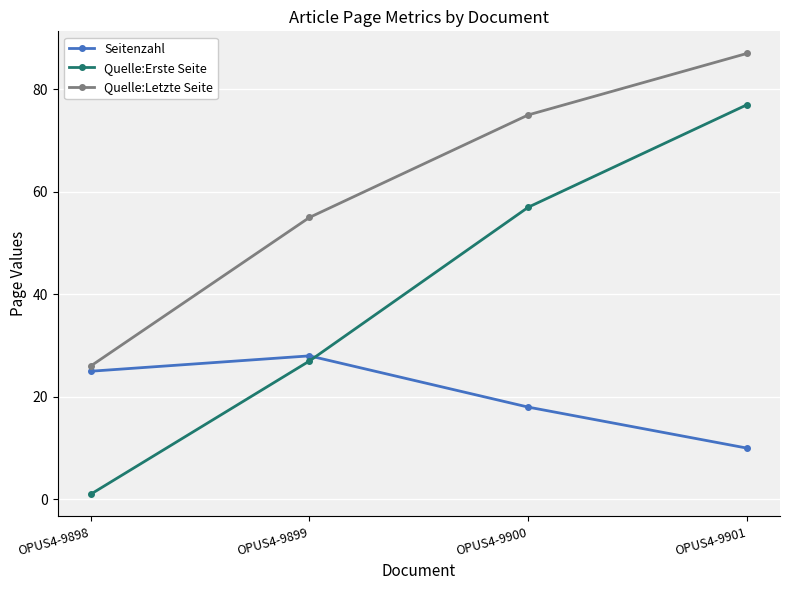

What is the sum of all Quelle:Letzte Seite values?

243